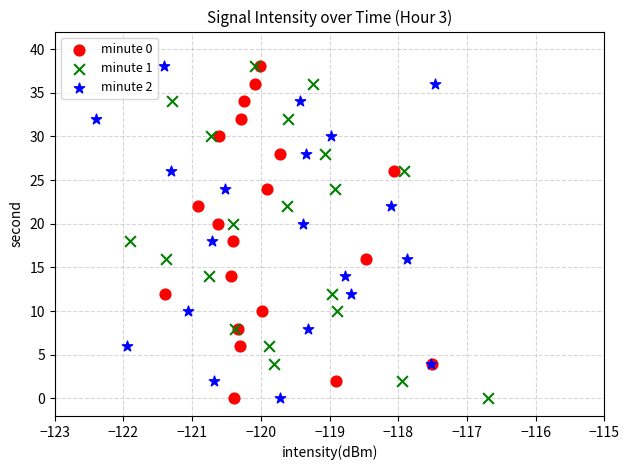

What are all the series names shown in the legend?

minute 0, minute 1, minute 2